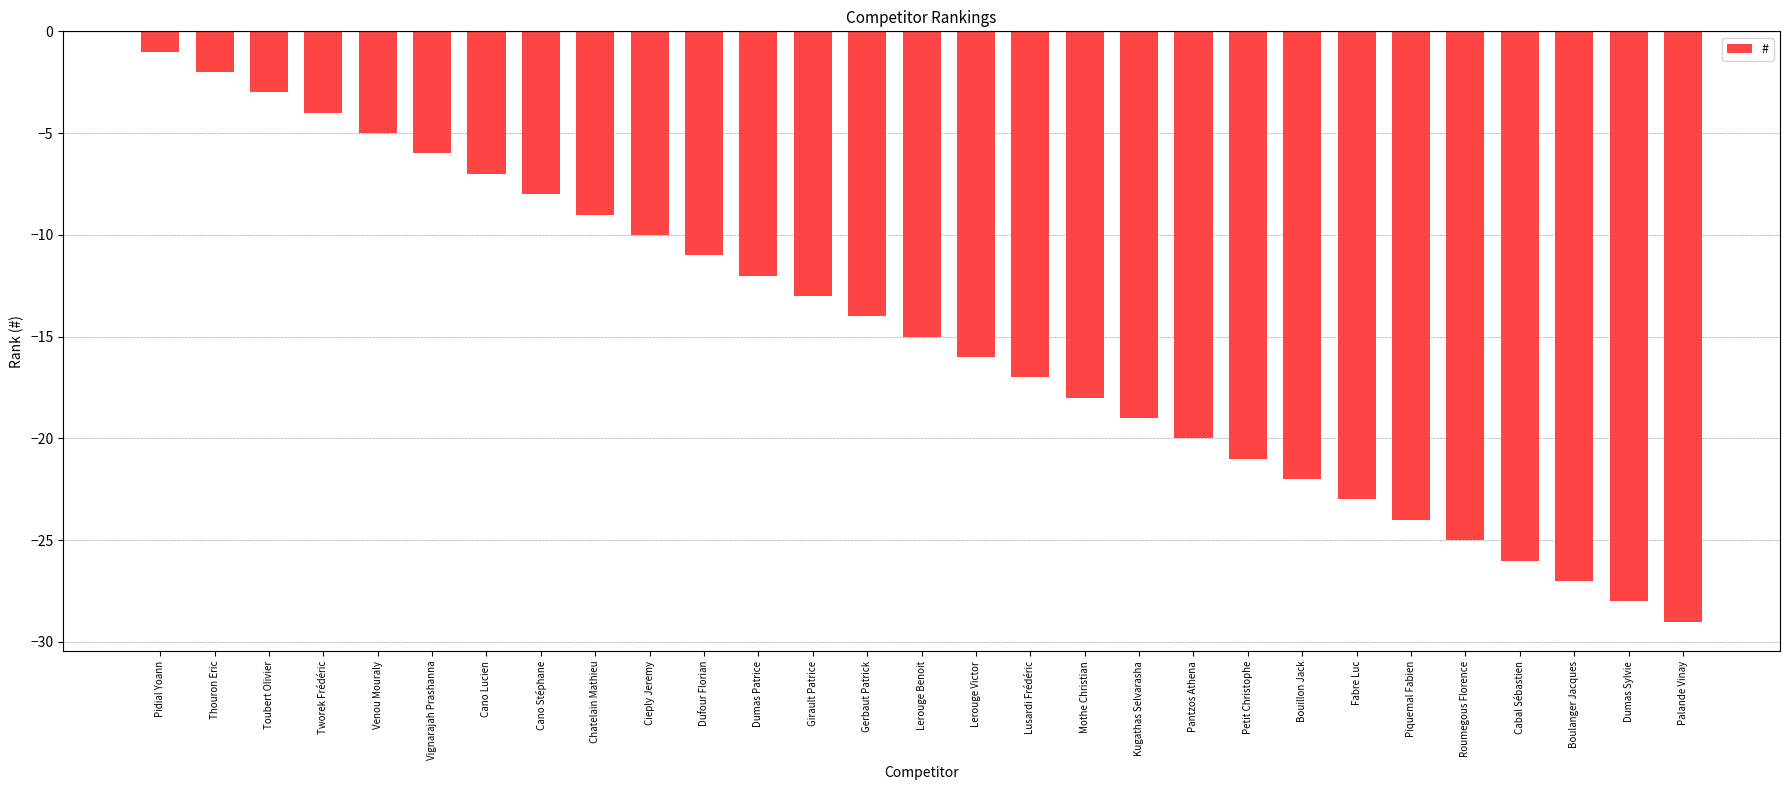

The chart shows a value of -12 at Dumas Patrice. True or false?

True